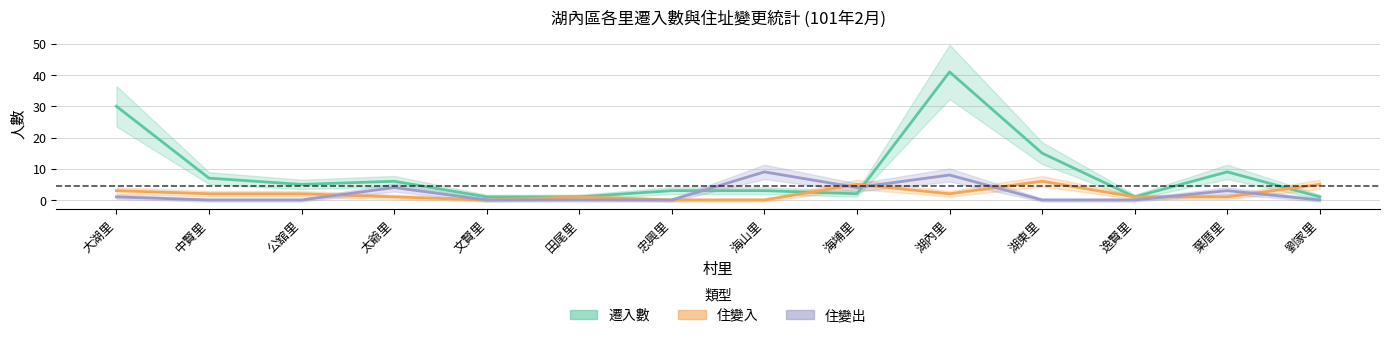

Where is 遷入數 nearest to the value 21?

湖東里